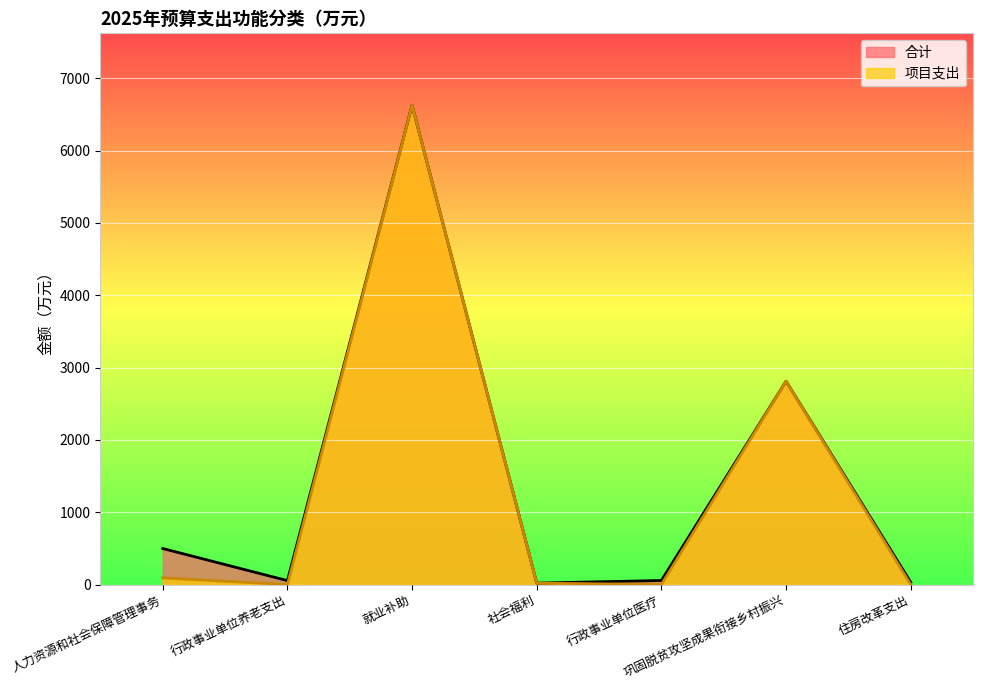

What is the difference between the 合计 values at 就业补助 and 行政事业单位医疗?

6570.1